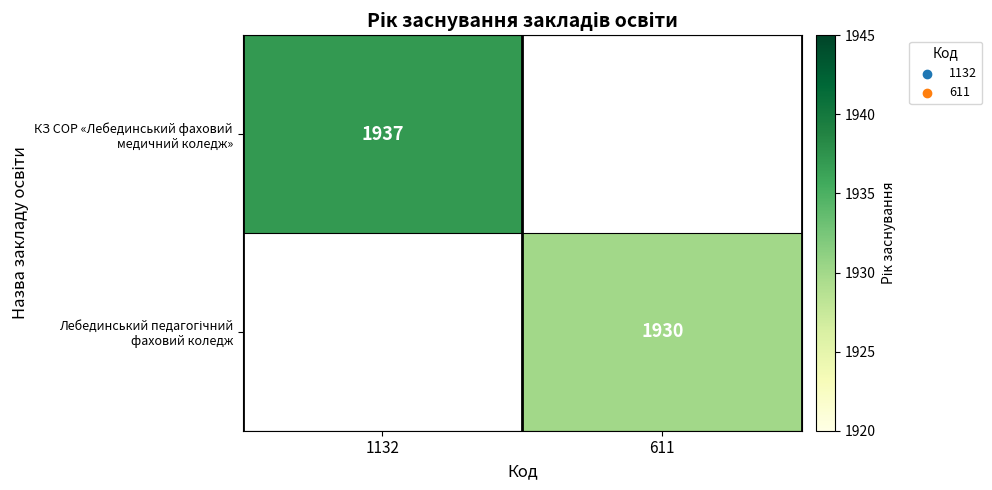

The value of Лебединський педагогічний фаховий коледж at 611 is 1930.0. True or false?

True